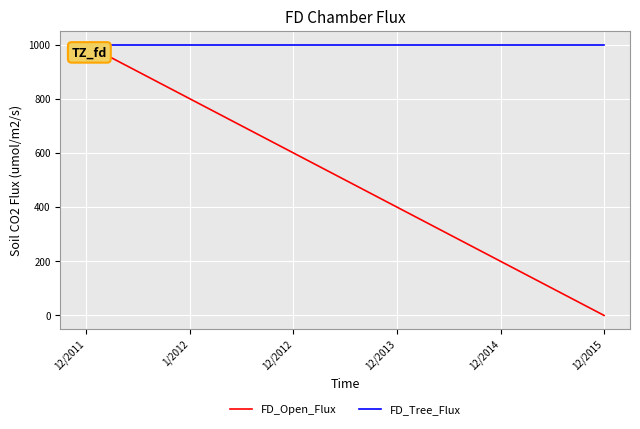

At 12/2013, list the series in order from largest to smallest.

FD_Tree_Flux, FD_Open_Flux